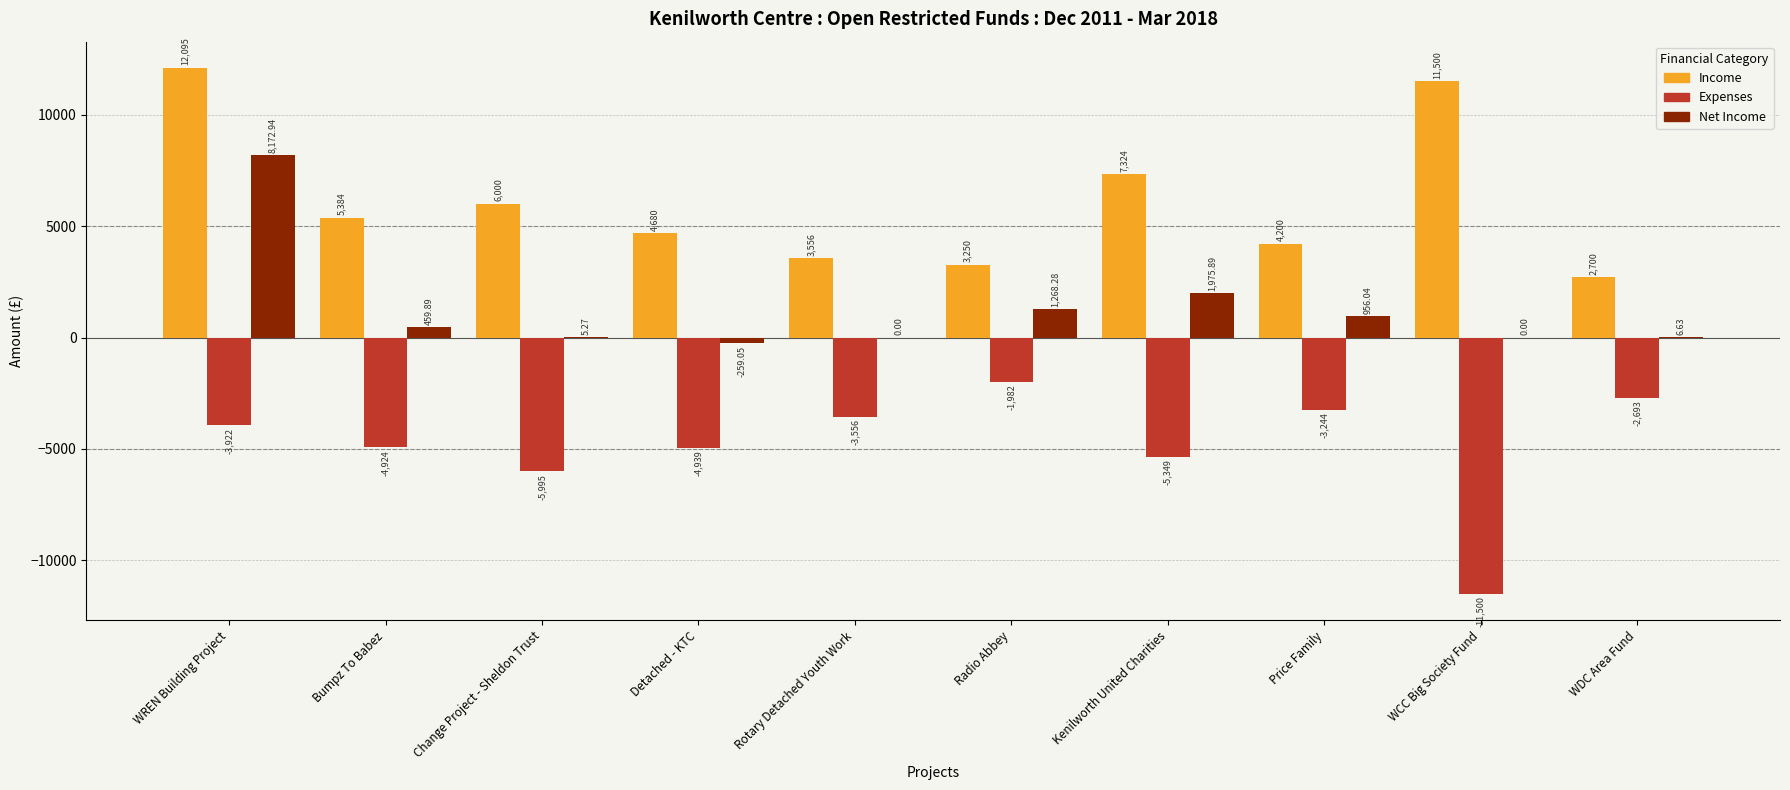

How many data points does each series have?

10